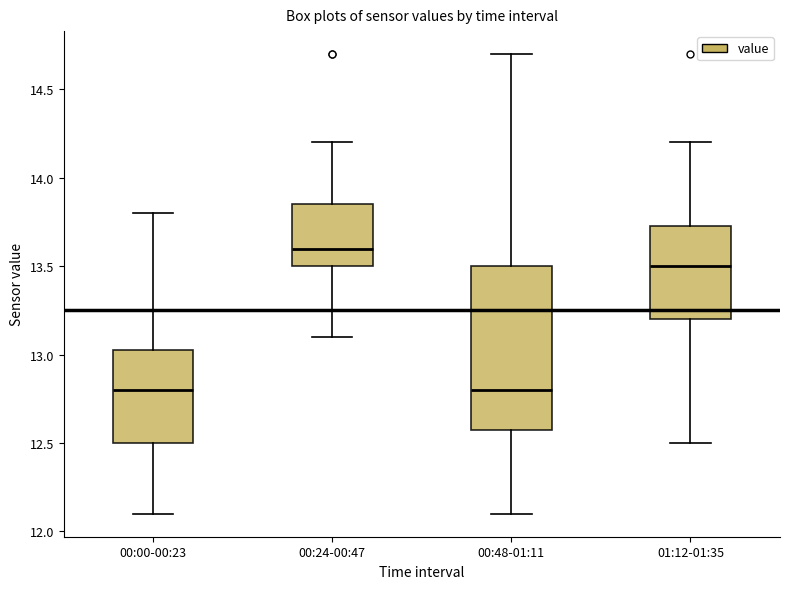

Which box's median line is the highest?

00:24-00:47